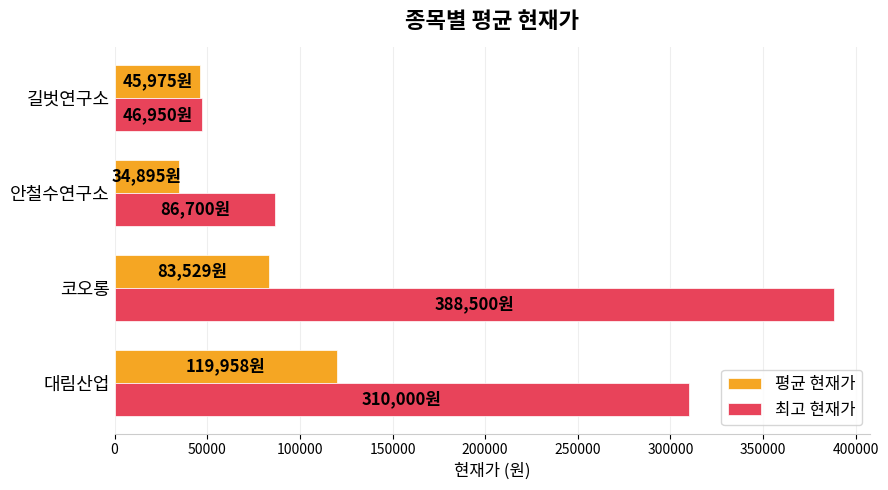

What value does the 평균 현재가 series have at 안철수연구소?

34895.0